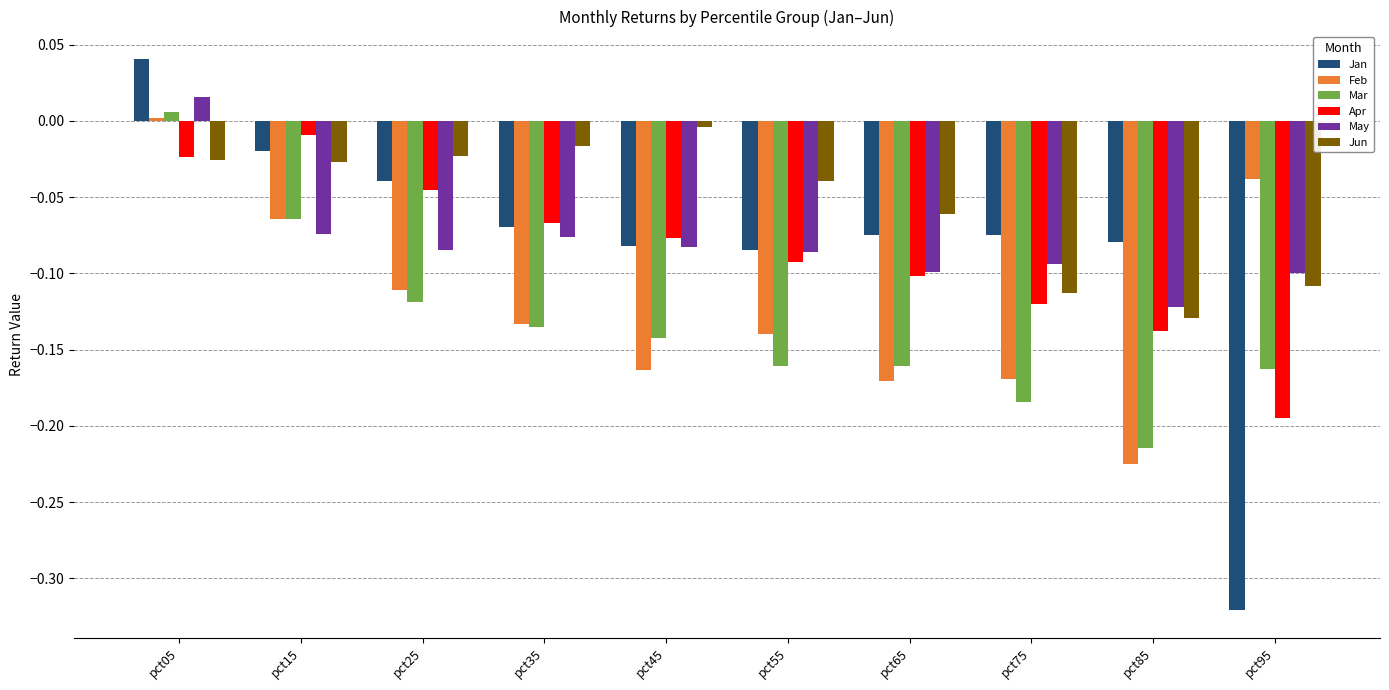

True or false: Apr has a value of -0.1 at pct45.

True